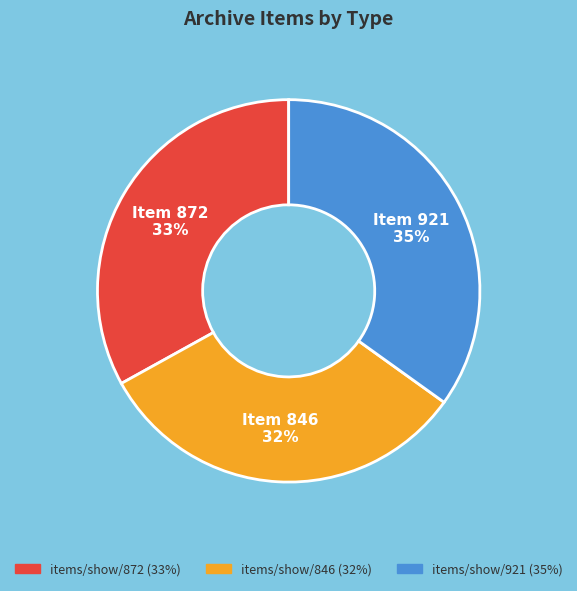

To the nearest percent, what is the average slice percentage?

33%